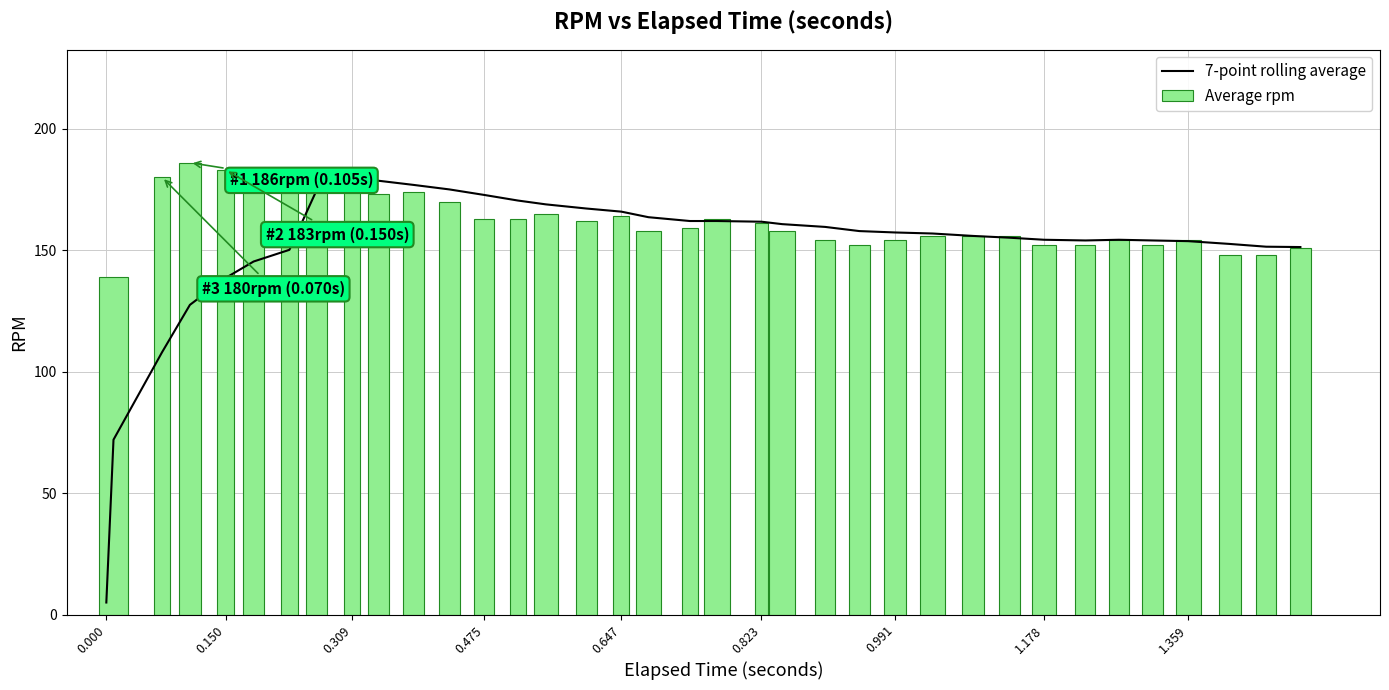

How many data points in 7-point rolling average are less than 157?

18